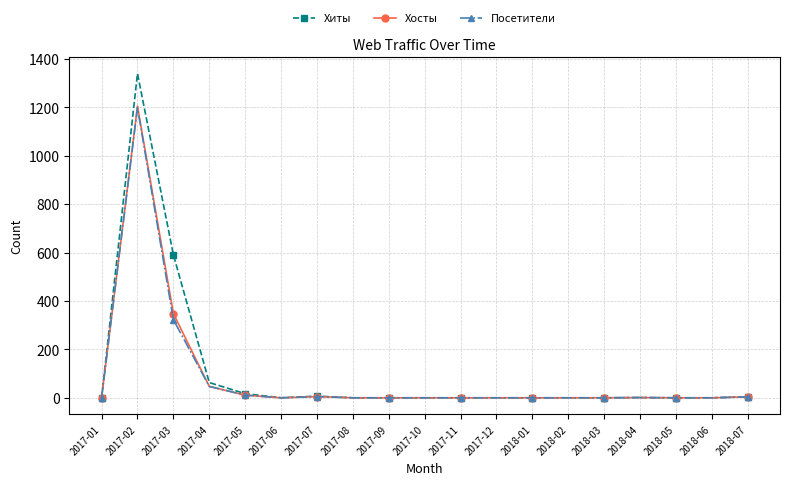

What is the greatest value displayed?

1340